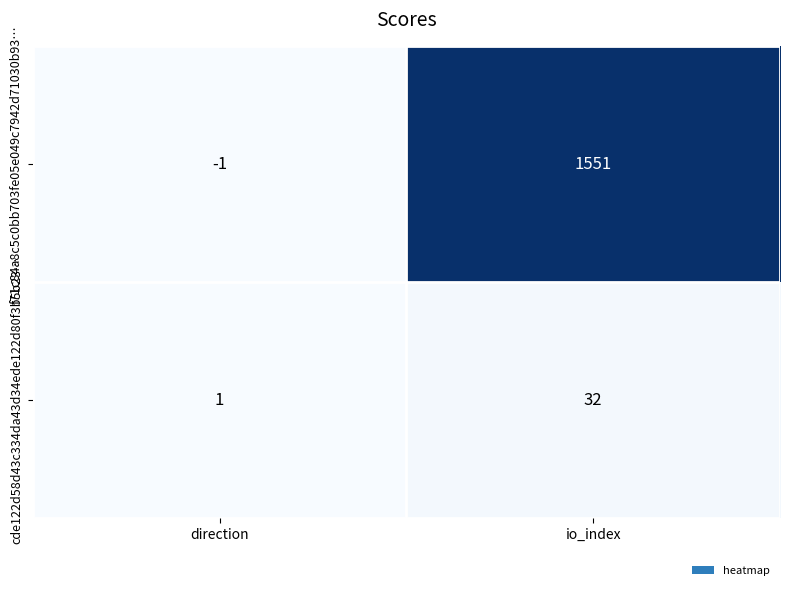

At how many categories does at least one series exceed 787?

1